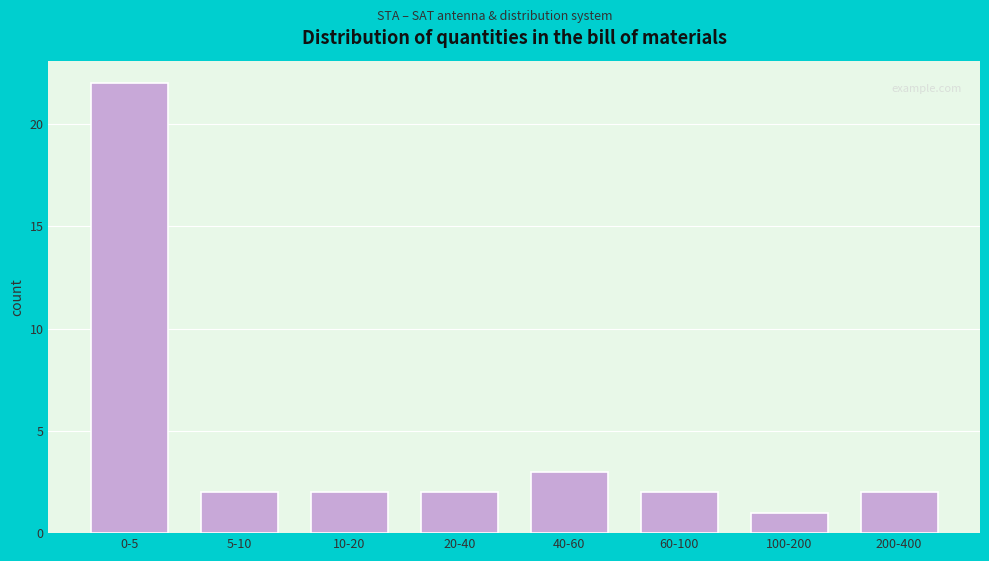

Reading right to left, what are all the values shown in this chart?

200-400=2	100-200=1	60-100=2	40-60=3	20-40=2	10-20=2	5-10=2	0-5=22